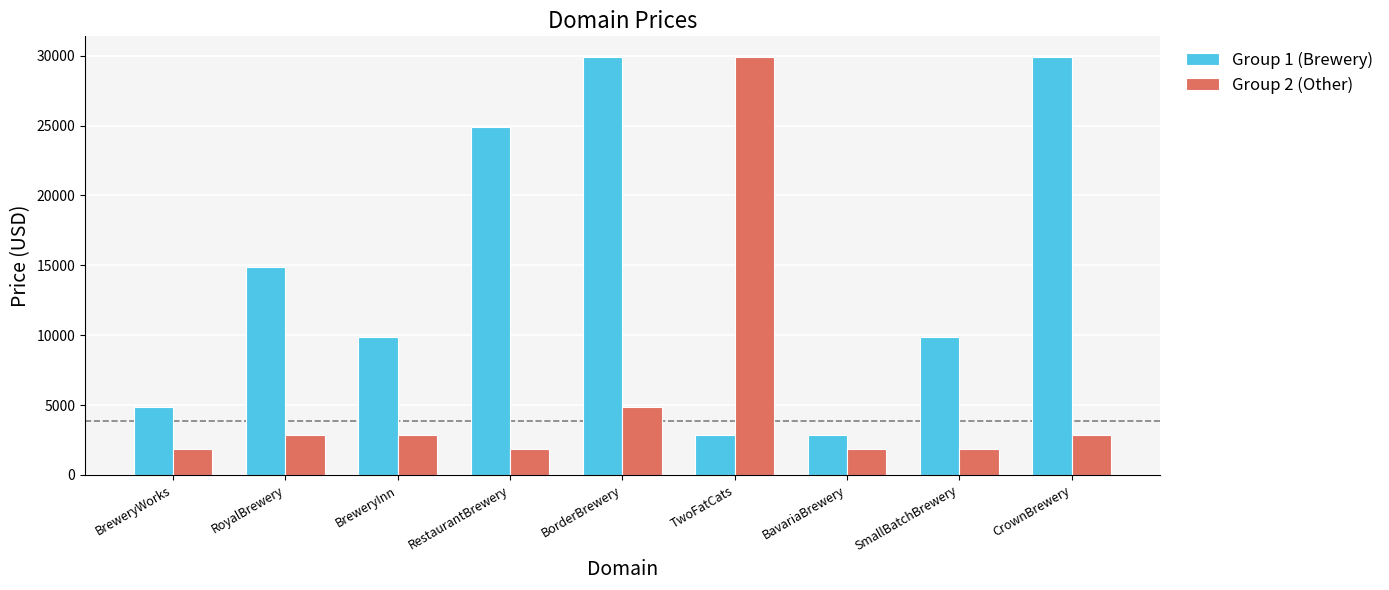

What is the label of the 5th bar from the left?

BorderBrewery